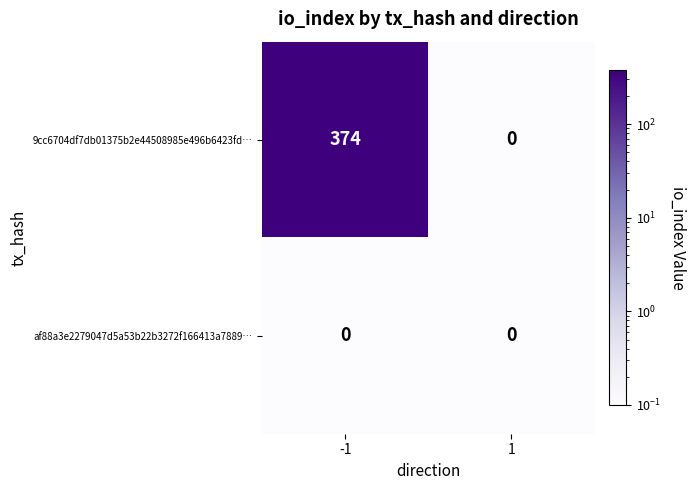

Which series has the widest spread of values?

9cc6704df7db01375b2e44508985e496b6423fd…